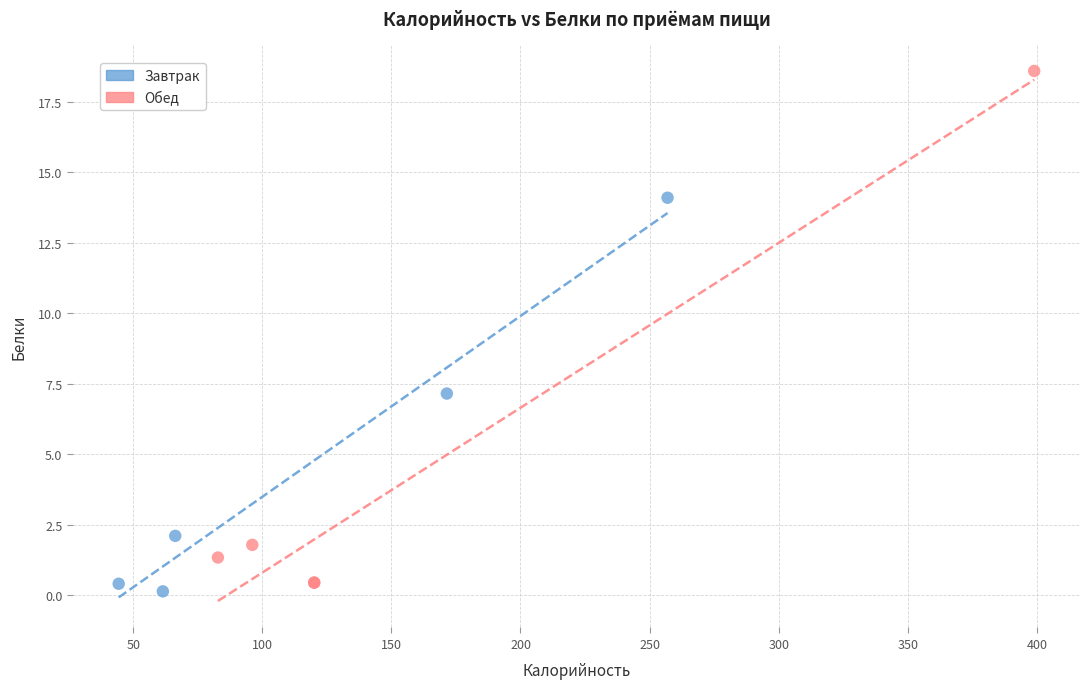

Which series reaches the maximum Y coordinate?

Обед